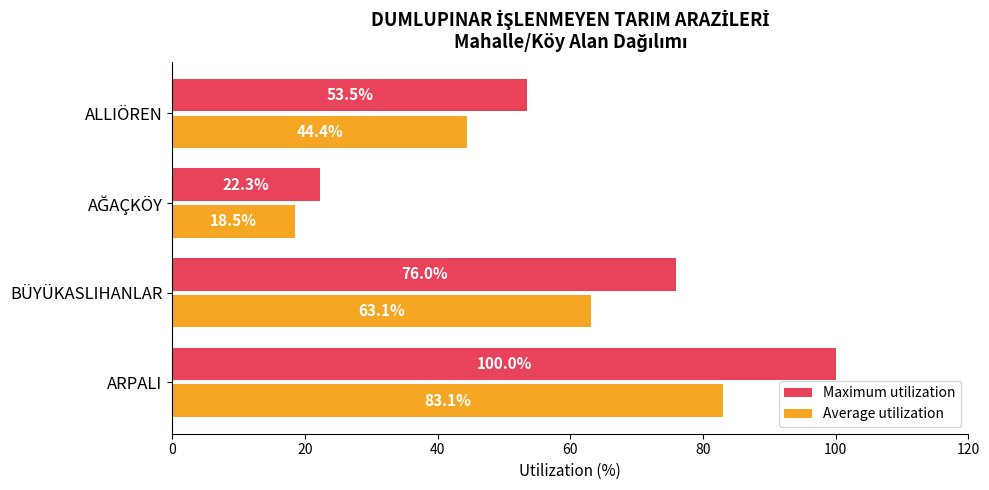

At which label is Maximum utilization closest to 61?

ALLIÖREN